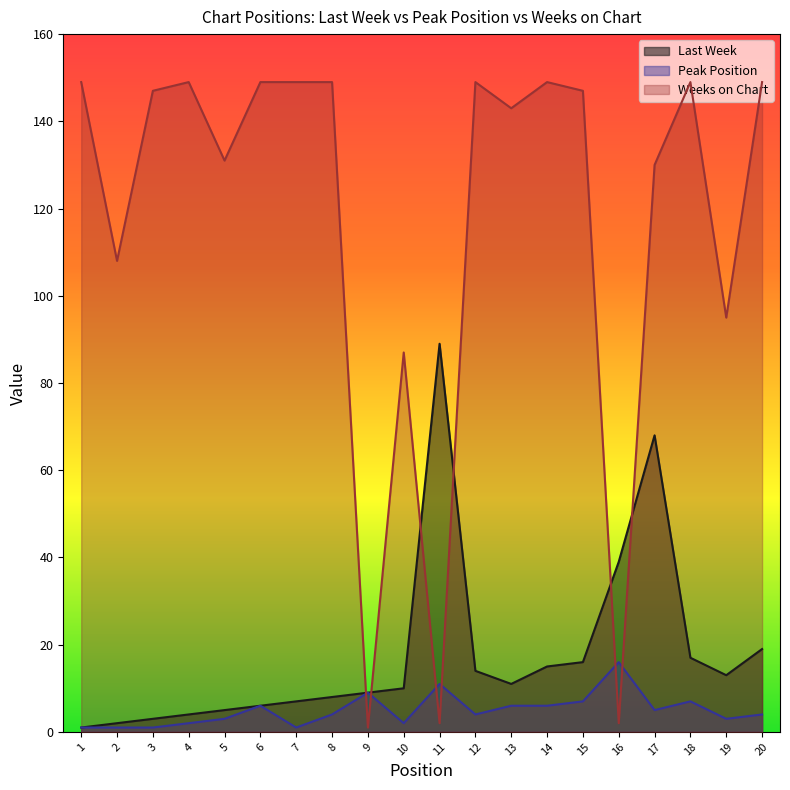

Which category has the lowest value in the Last Week series?

1